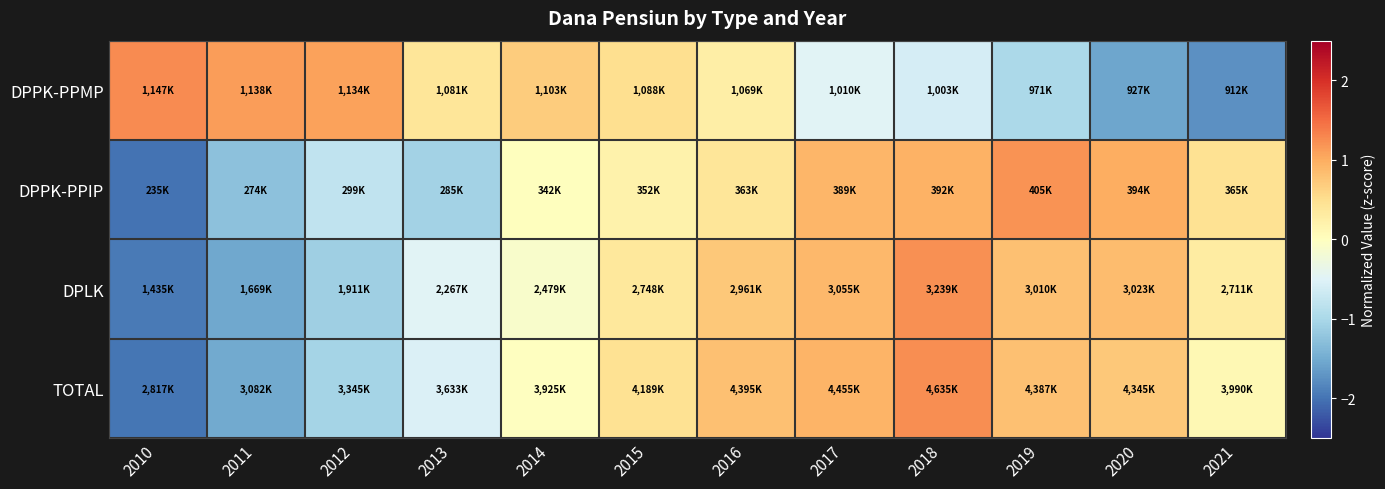

How many series are shown in this chart?

4